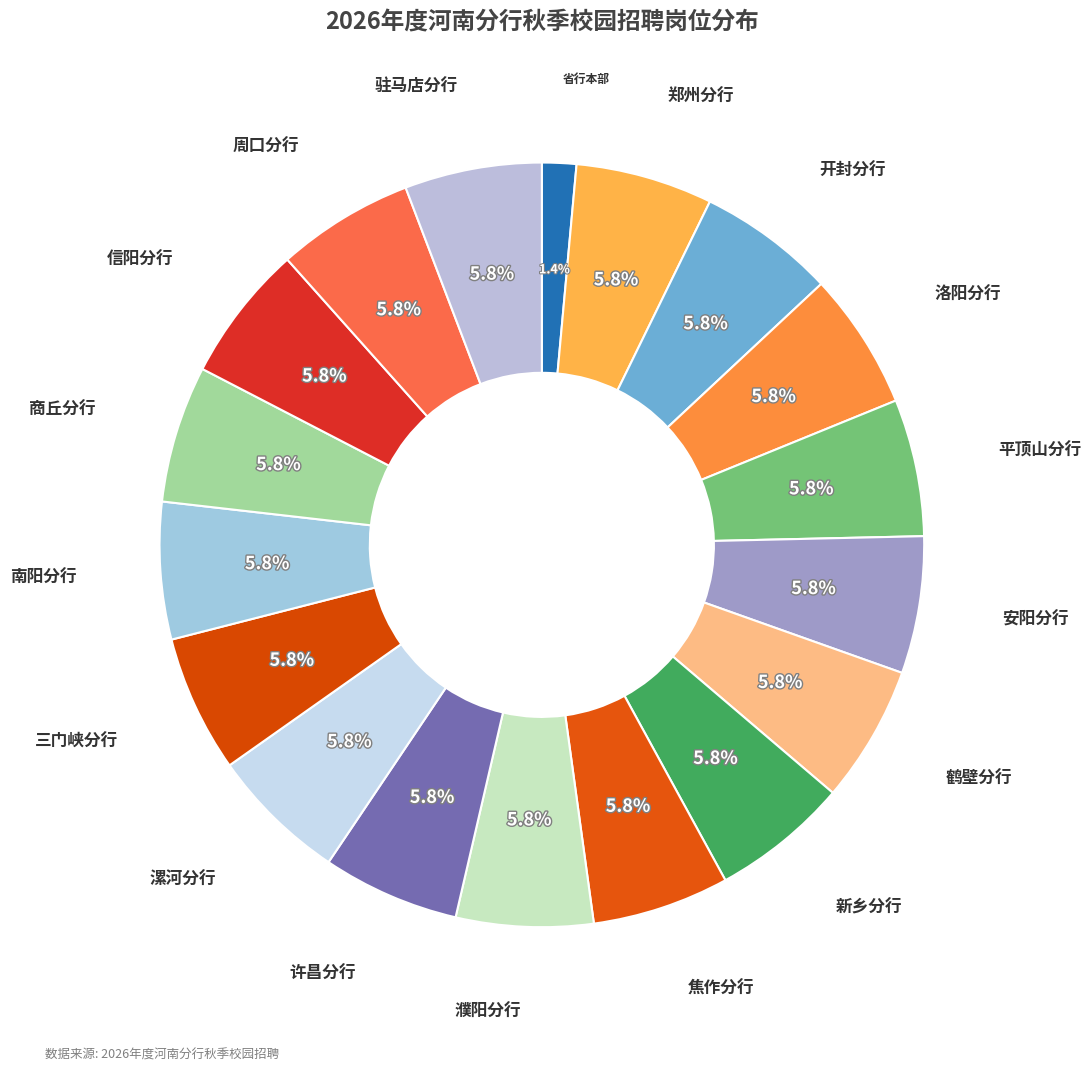

The 省行本部 slice represents 16% of the pie. True or false?

False